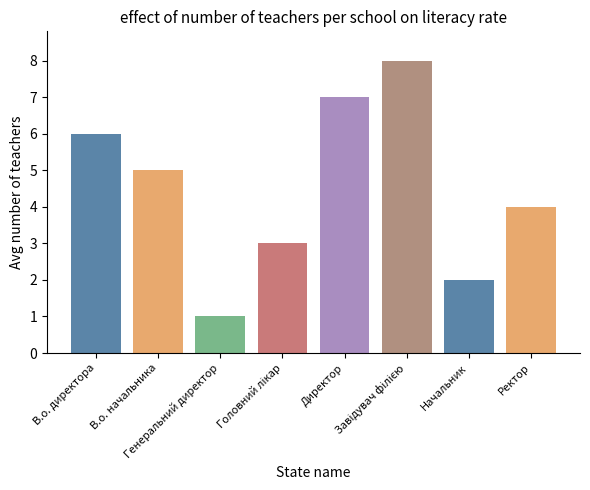

What is the difference between the maximum and minimum values?

7